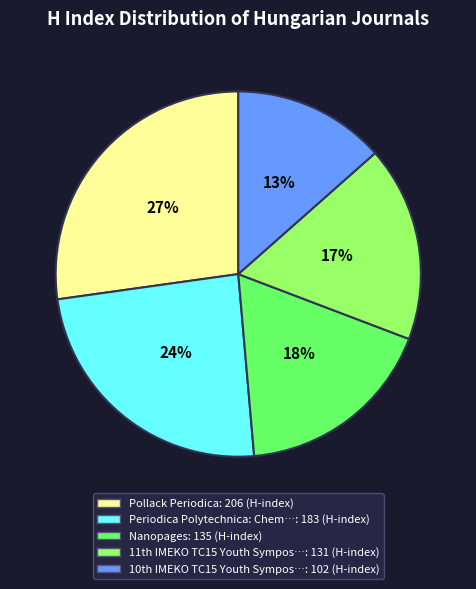

How many slices are in this pie chart?

5